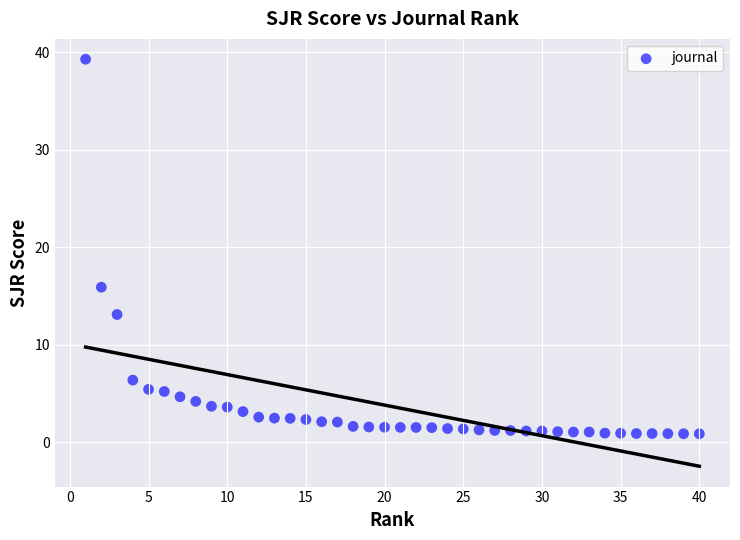

What Y value in the scatter plot is closest to 20?

15.9